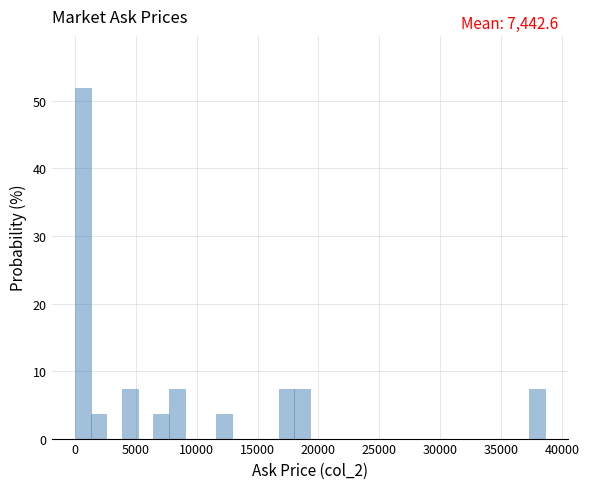

Around what value on the x-axis is the tallest bar? Give the approximate position of its centre, as read against the axis.

500